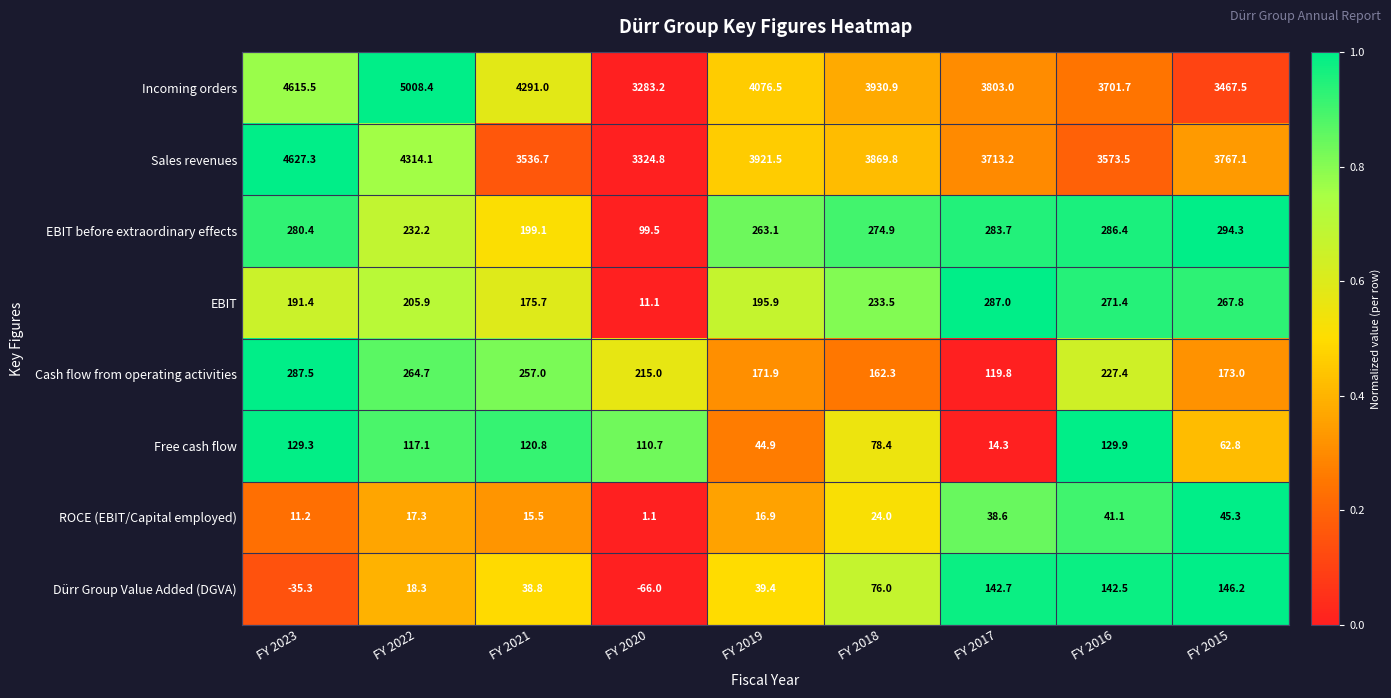

Rank the series at FY 2017 from highest to lowest value.

Incoming orders, Sales revenues, EBIT, EBIT before extraordinary effects, Dürr Group Value Added (DGVA), Cash flow from operating activities, ROCE (EBIT/Capital employed), Free cash flow